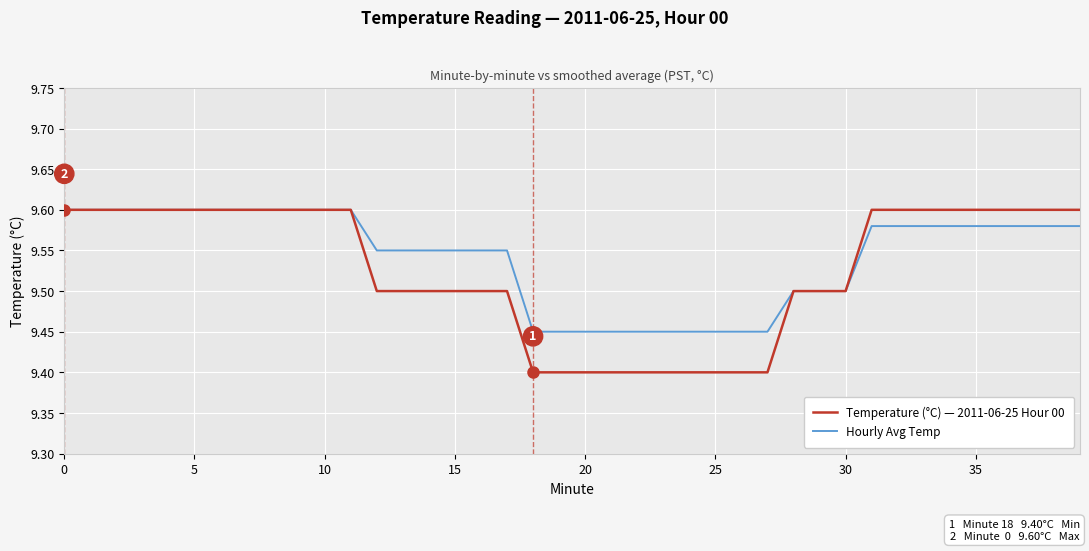

Which series has the widest spread of values?

Temperature (°C) — 2011-06-25 Hour 00